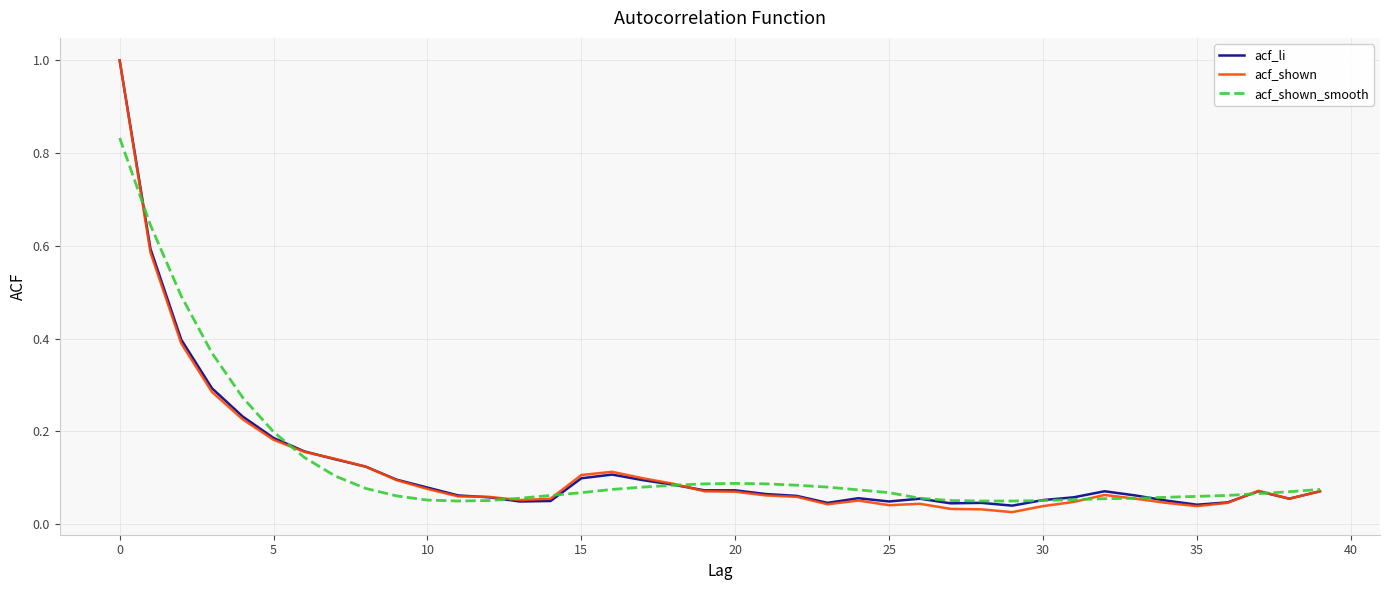

Count the number of categories in the chart.

40